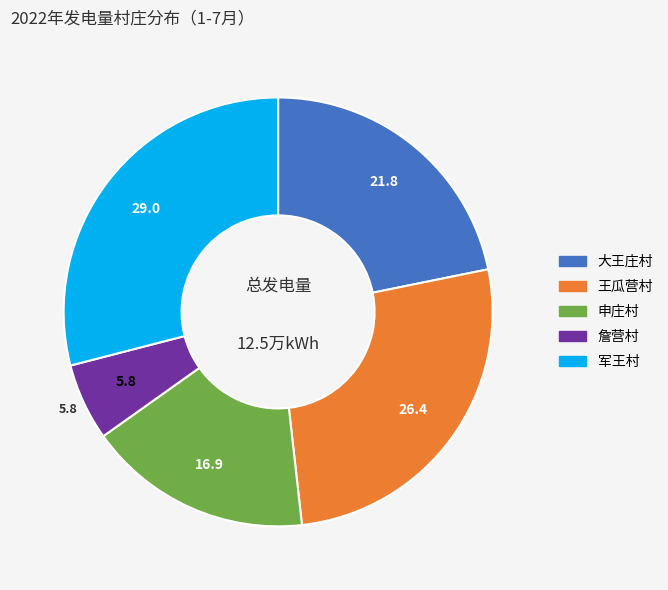

Rank the categories by value from highest to lowest.

军王村, 王瓜营村, 大王庄村, 申庄村, 詹营村